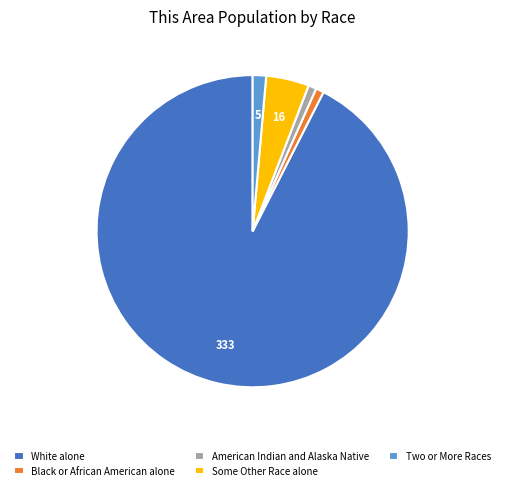

Do Two or More Races and Some Other Race alone together represent more than half of the pie?

No